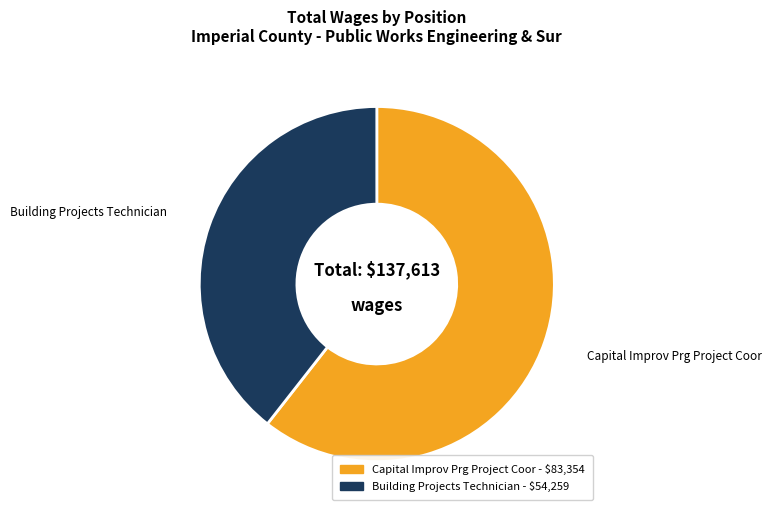

Which has a higher value, Capital Improv Prg Project Coor or Building Projects Technician?

Capital Improv Prg Project Coor